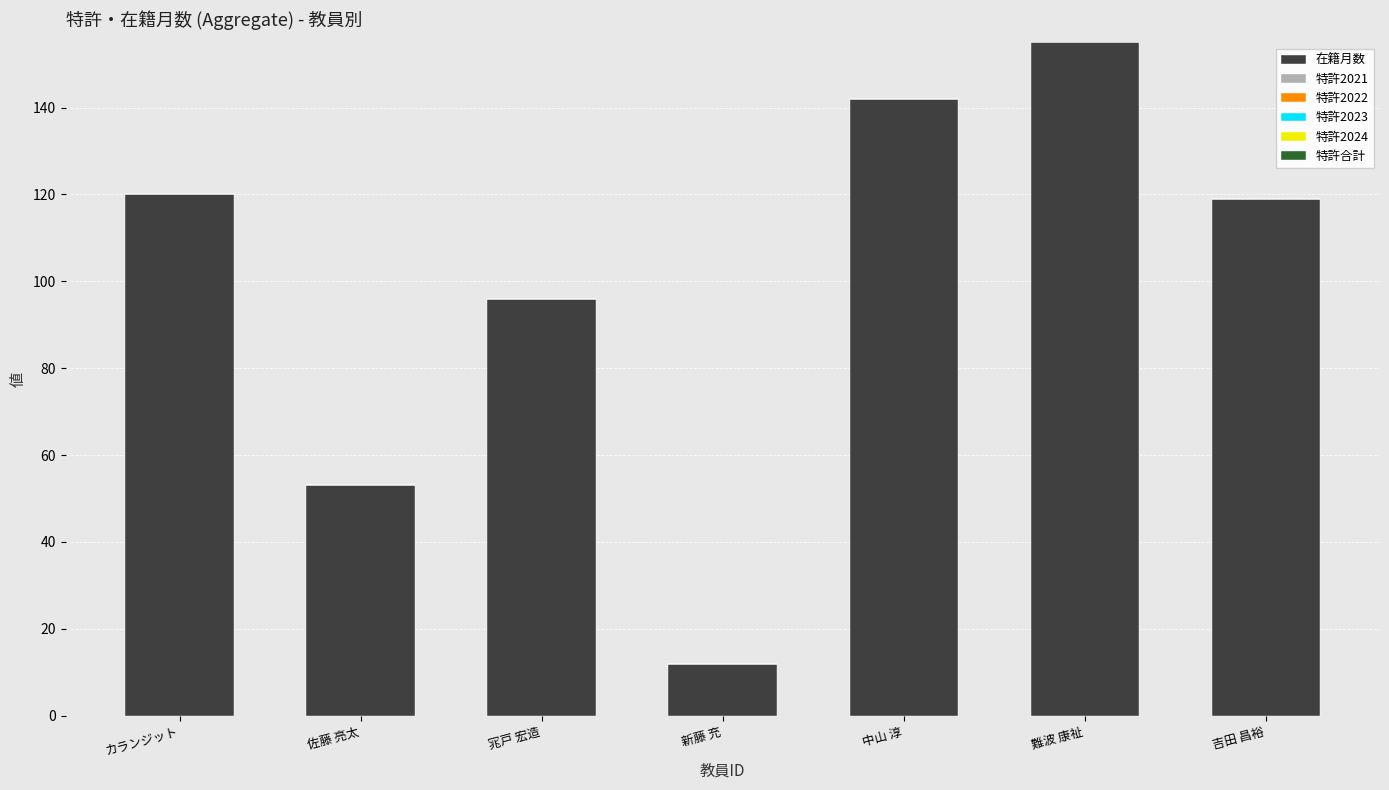

What is the maximum value shown in the chart?

155